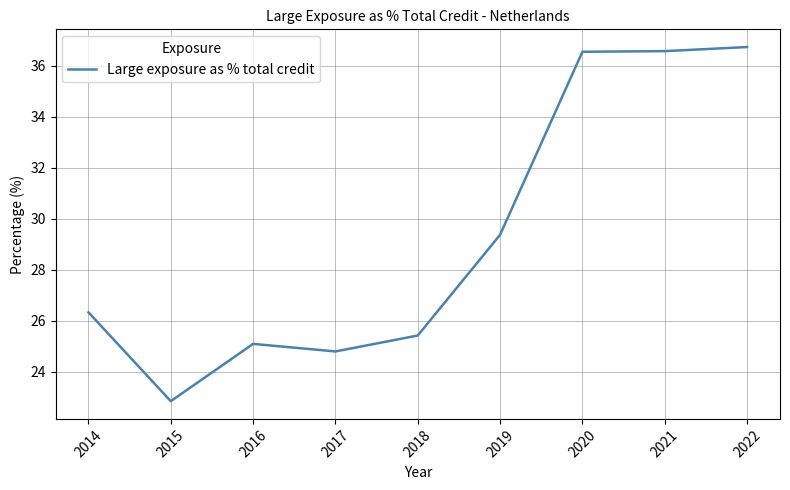

At which category does the chart reach its peak across all series?

2022